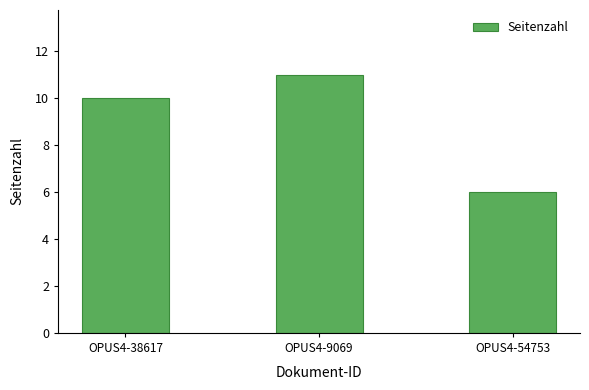

What is the approximate value at OPUS4-54753?

6